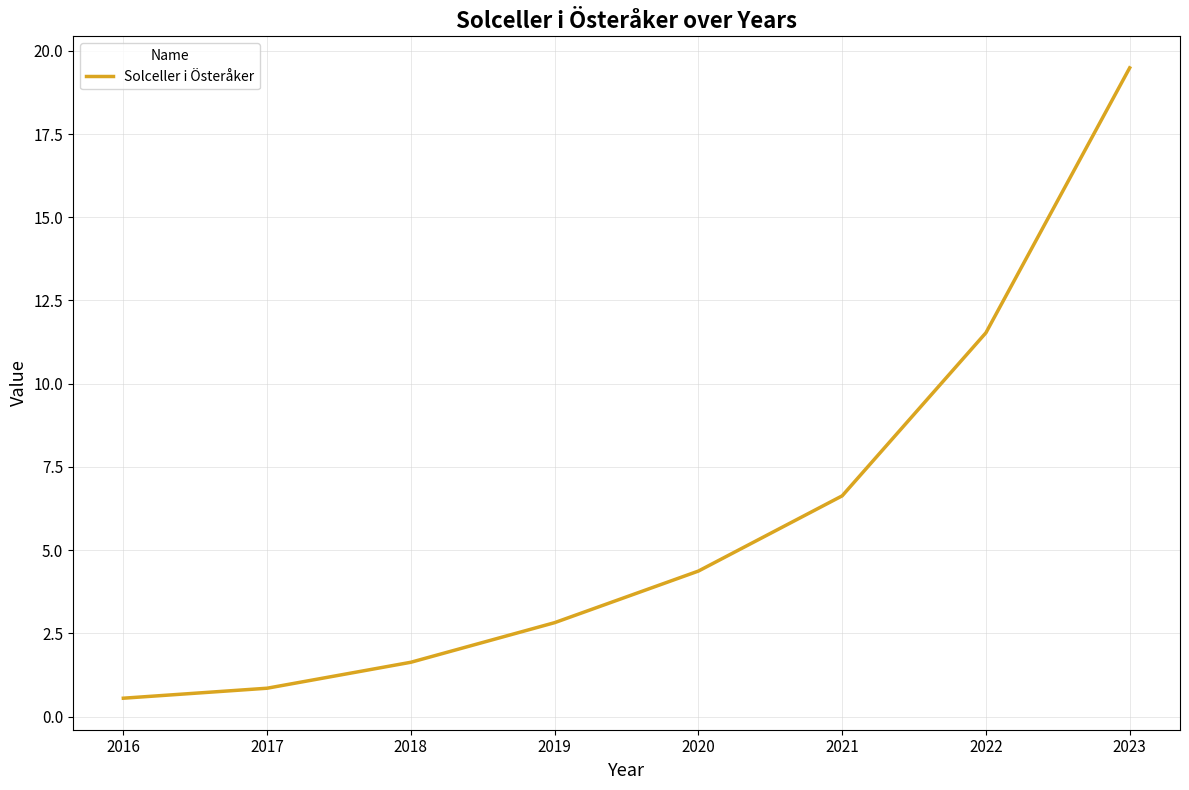

What is the maximum value shown in the chart?

19.5